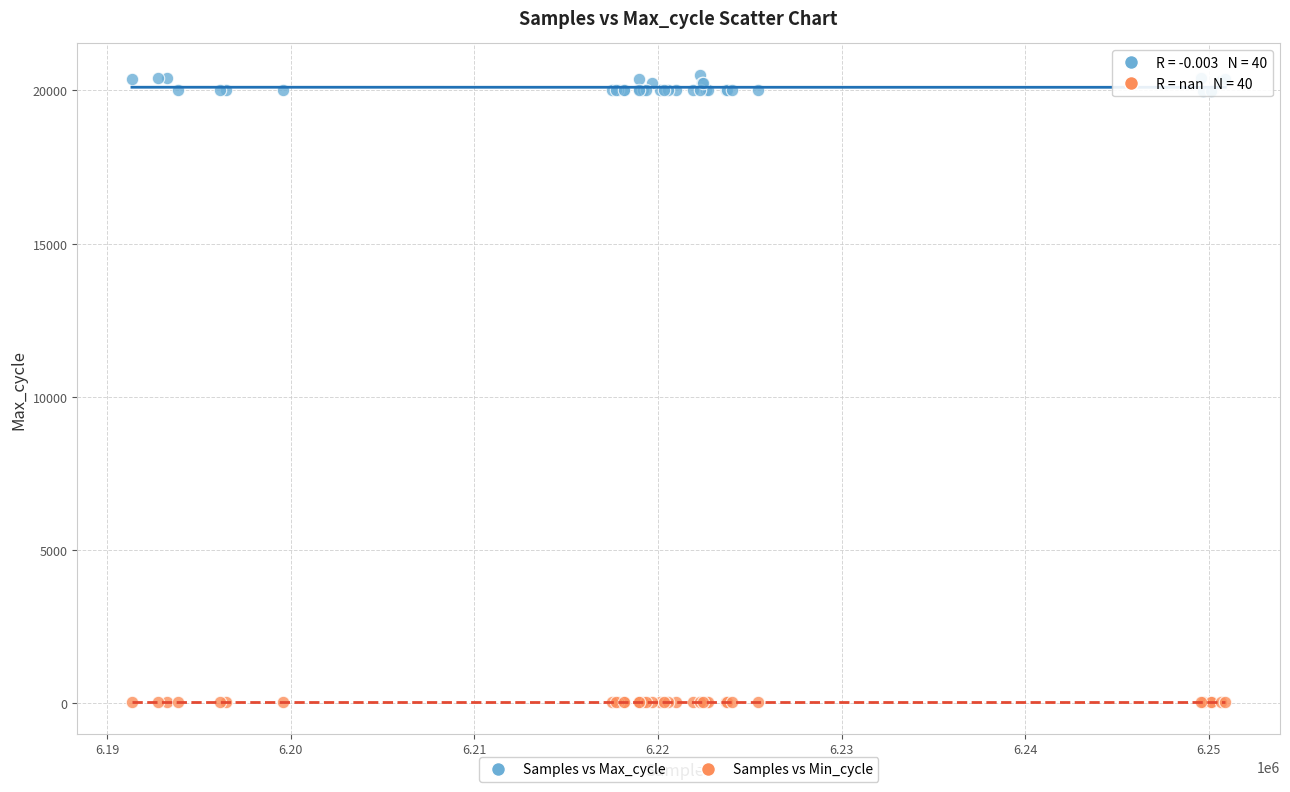

Which series reaches the minimum Y coordinate?

Samples vs Min_cycle